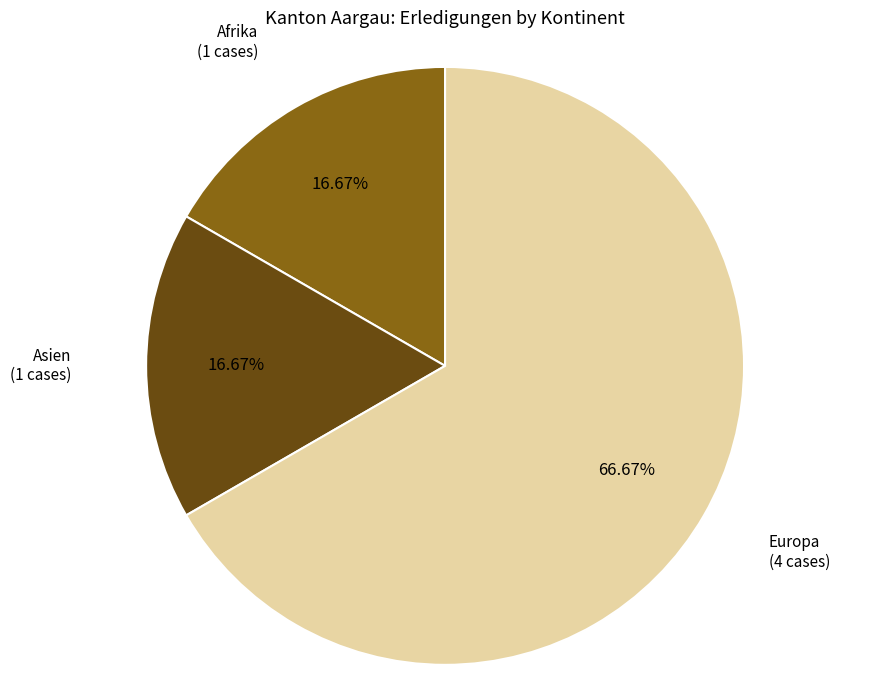

Do Europa and Asien together represent more than half of the pie?

Yes